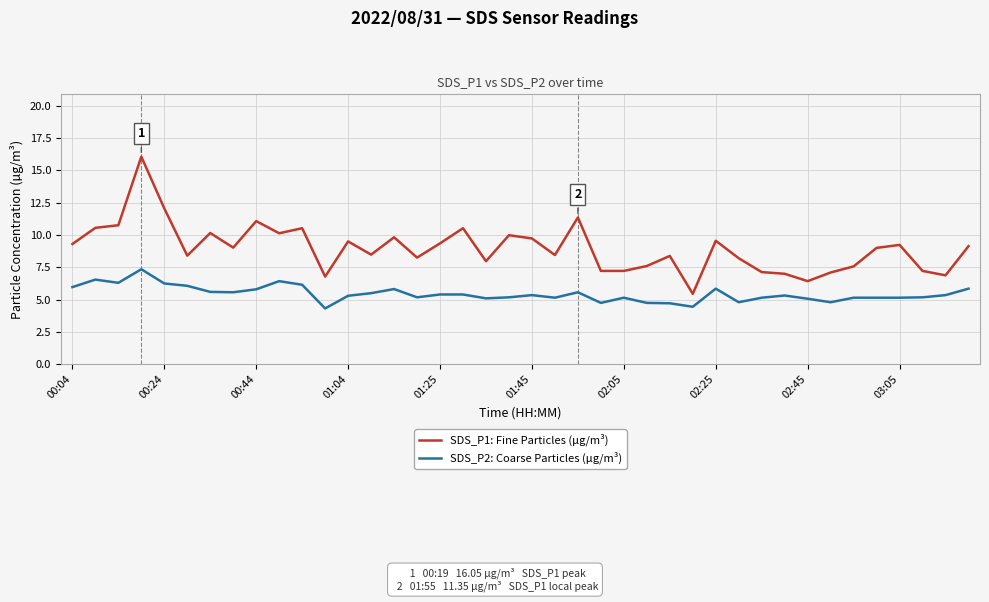

What is the minimum value shown in the chart?

4.3